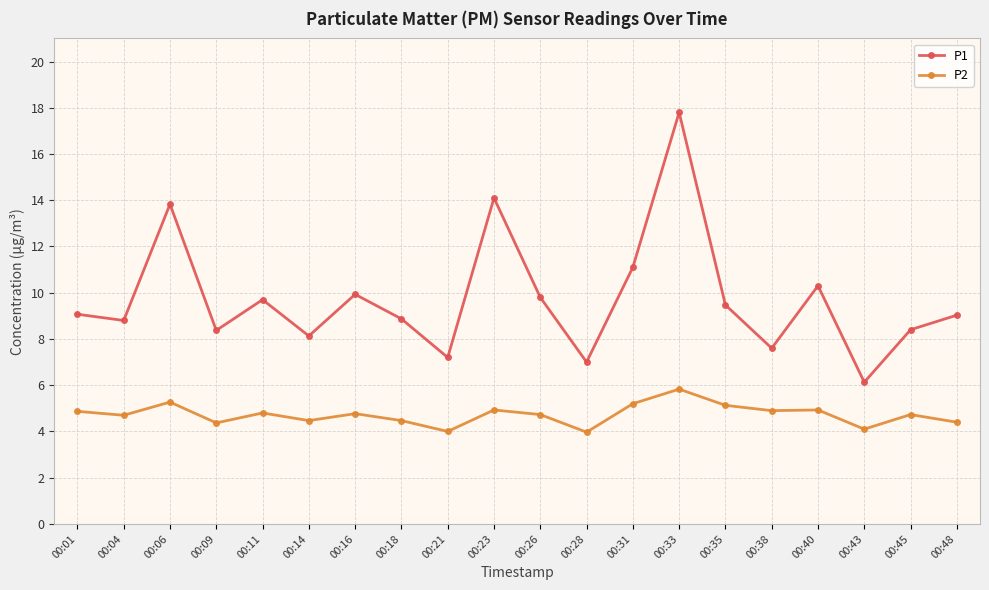

What is the average value of the P2 series?

4.7